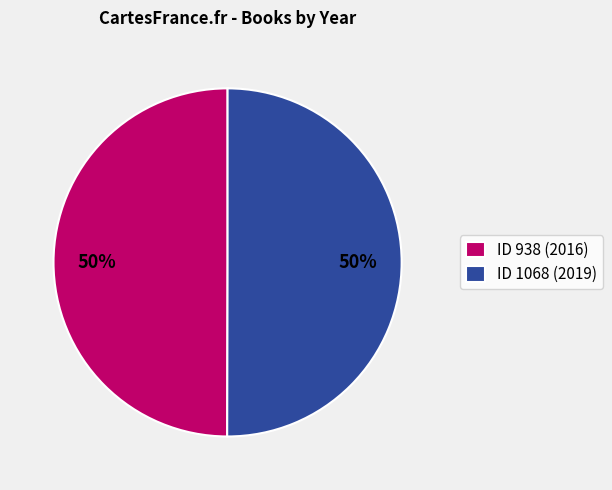

To the nearest percent, what is the average slice percentage?

50%